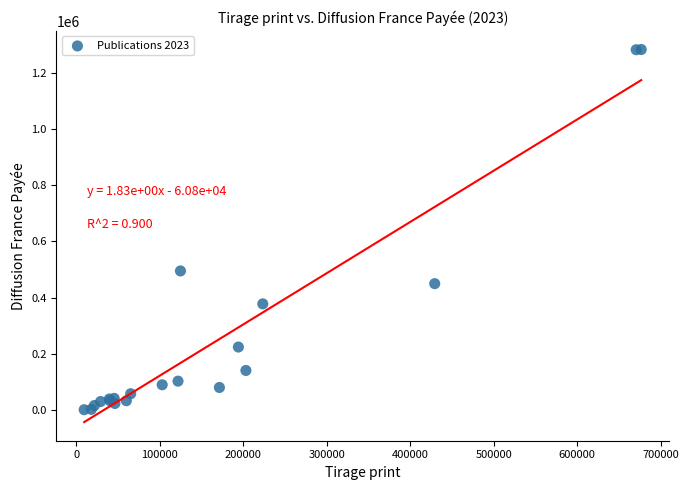

What Y value in the scatter plot is closest to 642159?

494980